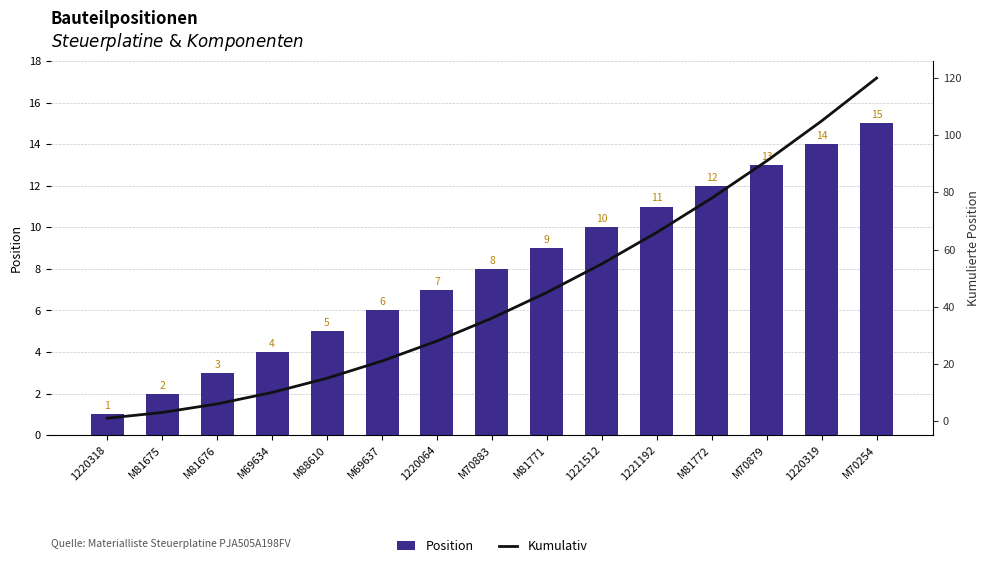

True or false: Position has a value of 7 at 1220064.

True